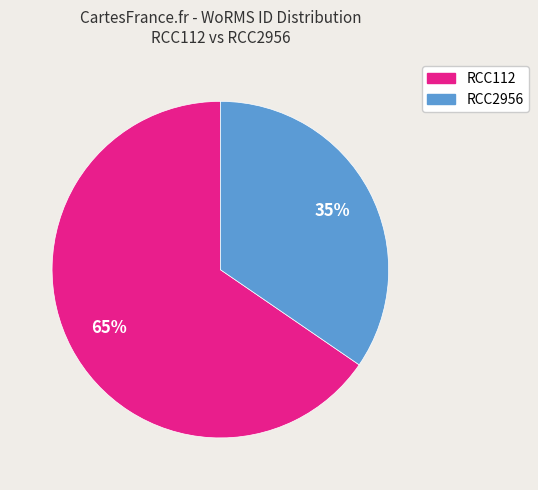

To the nearest percent, what portion does RCC2956 represent?

35%